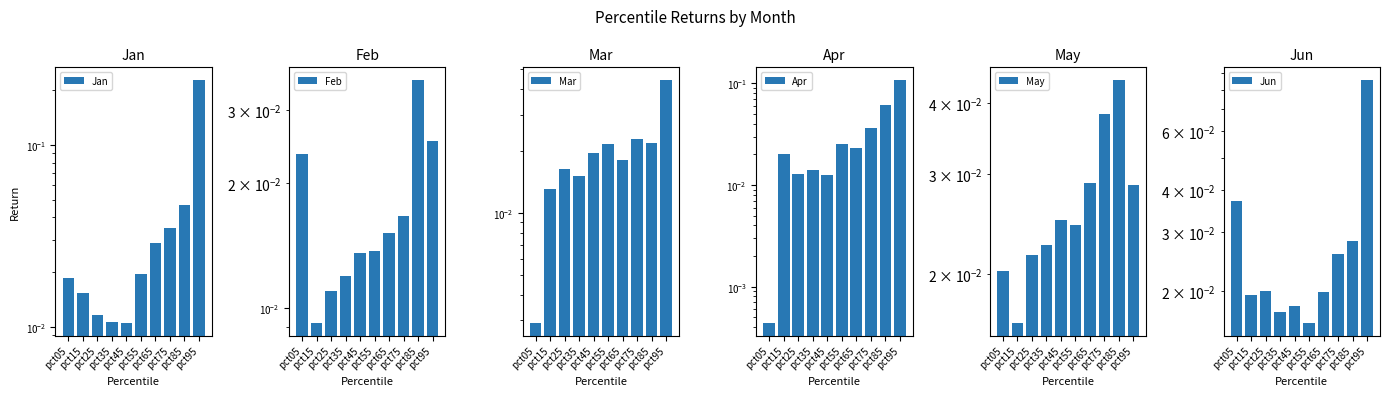

At how many categories does at least one series exceed 0?

10